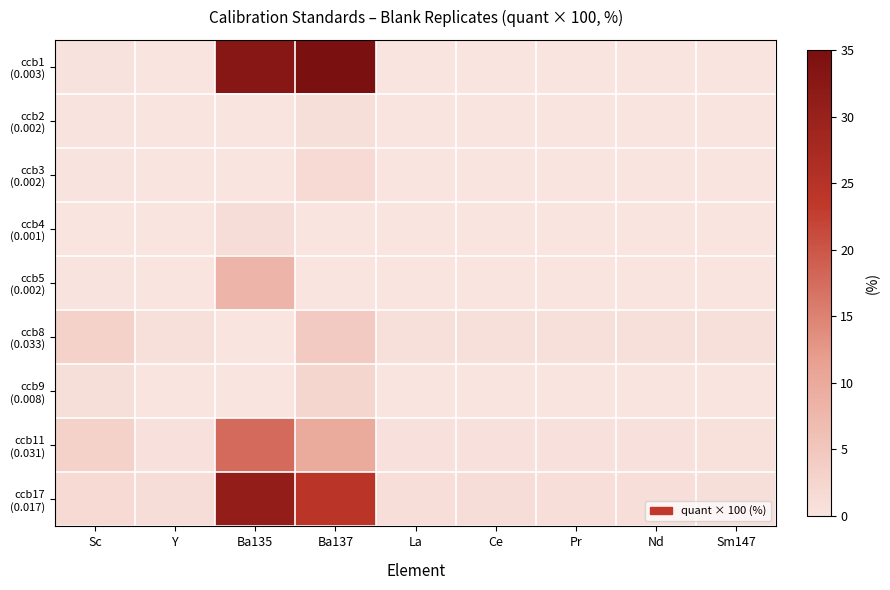

At which category is the sum across all series the highest?

Ba137